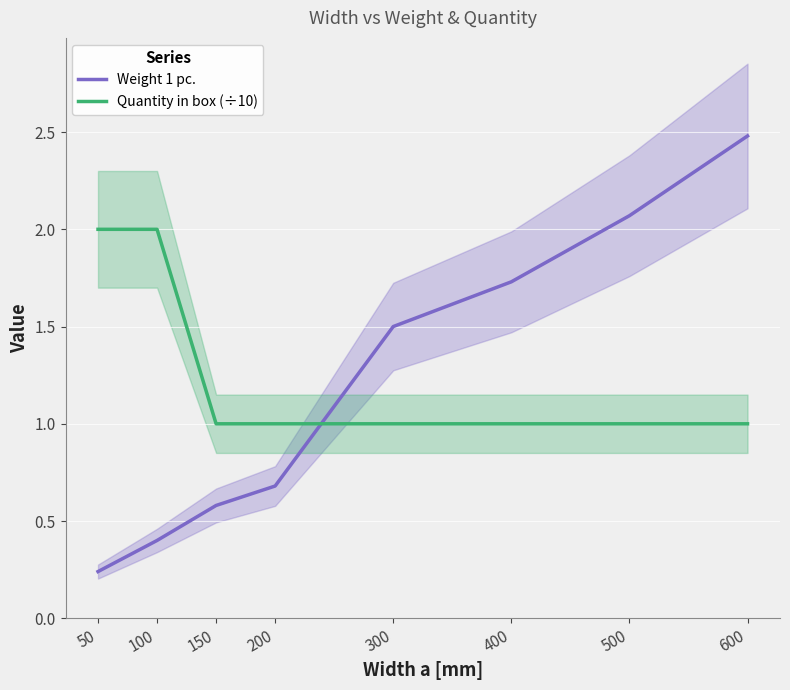

Reading right to left, transcribe all the data shown in this chart.

Weight 1 pc.: 600=2.5	500=2.1	400=1.7	300=1.5	200=0.7	150=0.6	100=0.4	50=0.2
Quantity in box (÷10): 600=1.0	500=1.0	400=1.0	300=1.0	200=1.0	150=1.0	100=2.0	50=2.0